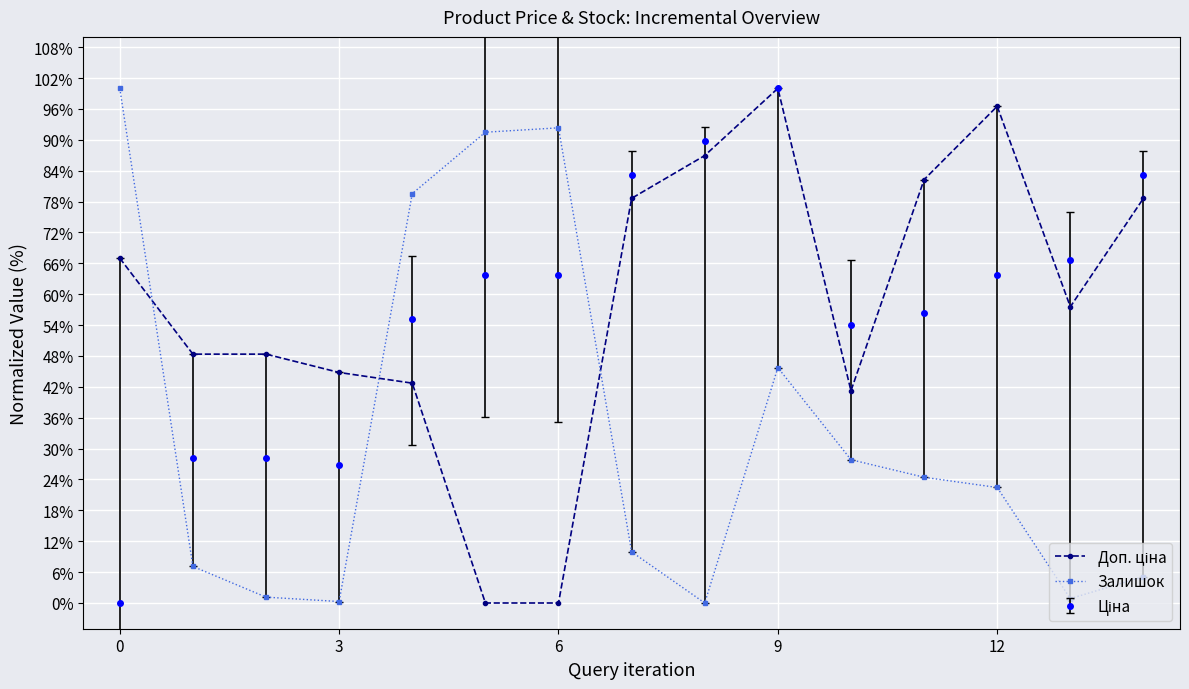

True or false: Залишок has more than 0 points higher than both neighbors.

True